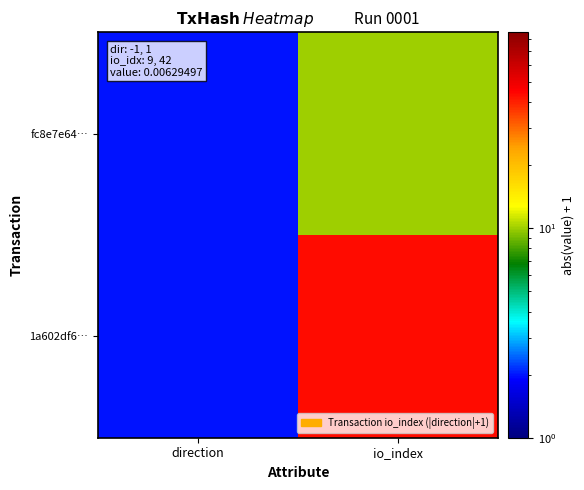

Rank the series at io_index from highest to lowest value.

1a602df6…, fc8e7e64…